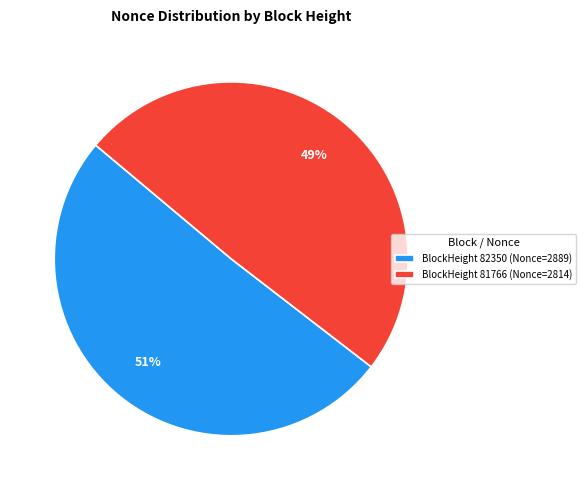

Is it true that BlockHeight 82350 (Nonce=2889) is 51% of the pie?

True